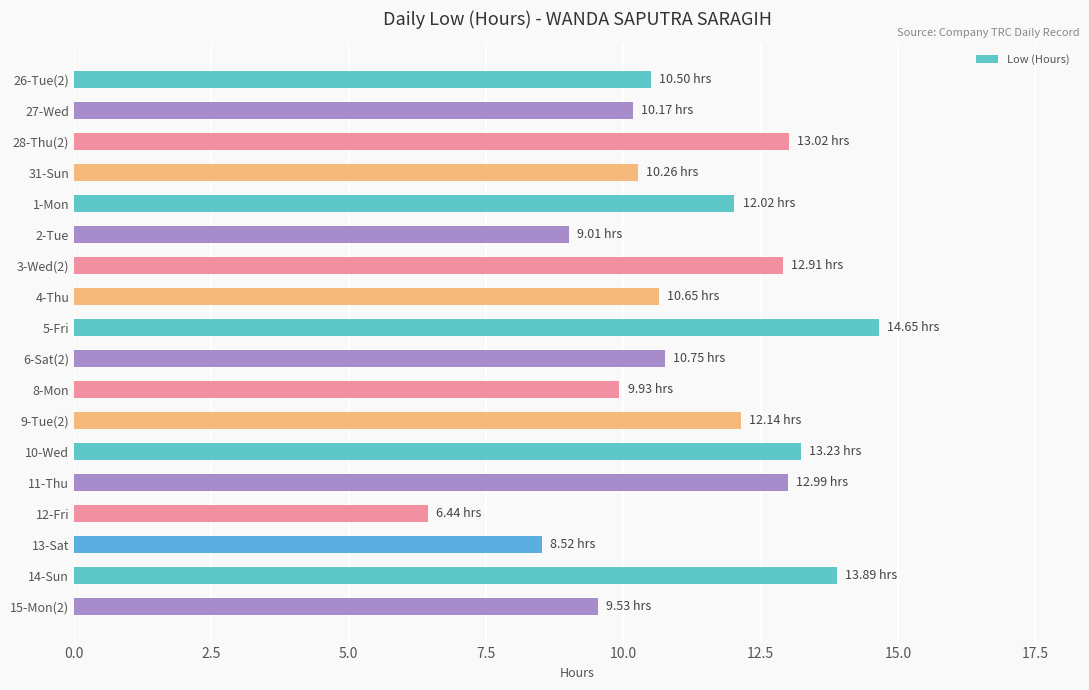

What is the average value?

11.1